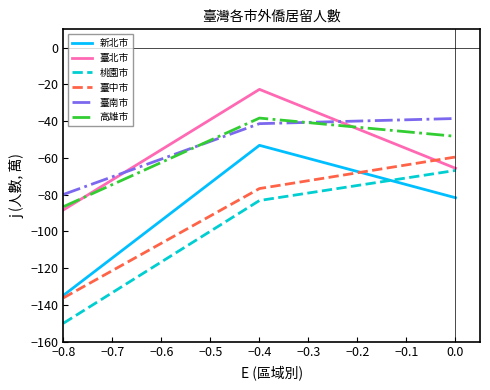

What is the total value across all series at −0.4?

-315.3